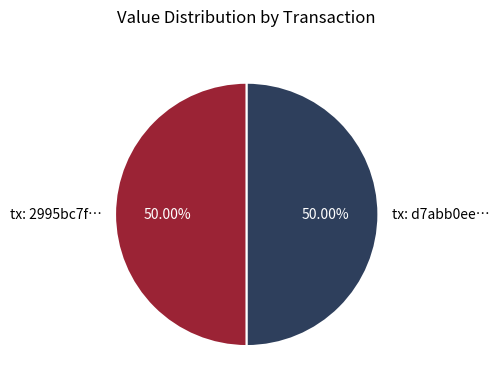

Count the number of slices in the pie.

2